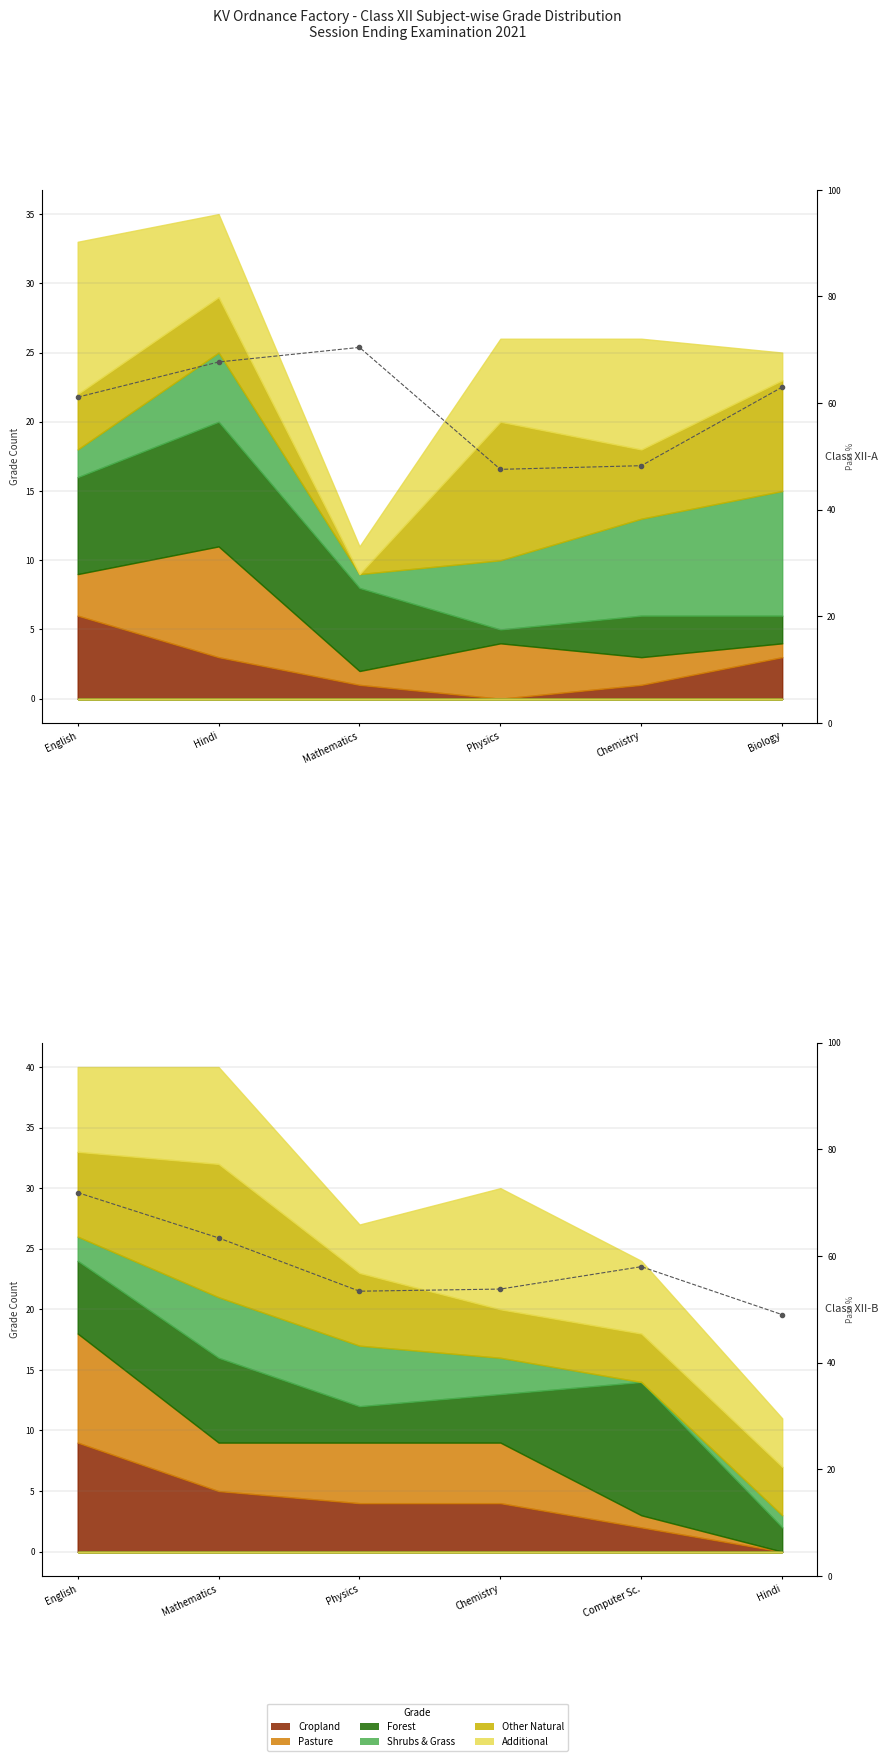

At which category does the chart reach its peak across all series?

English